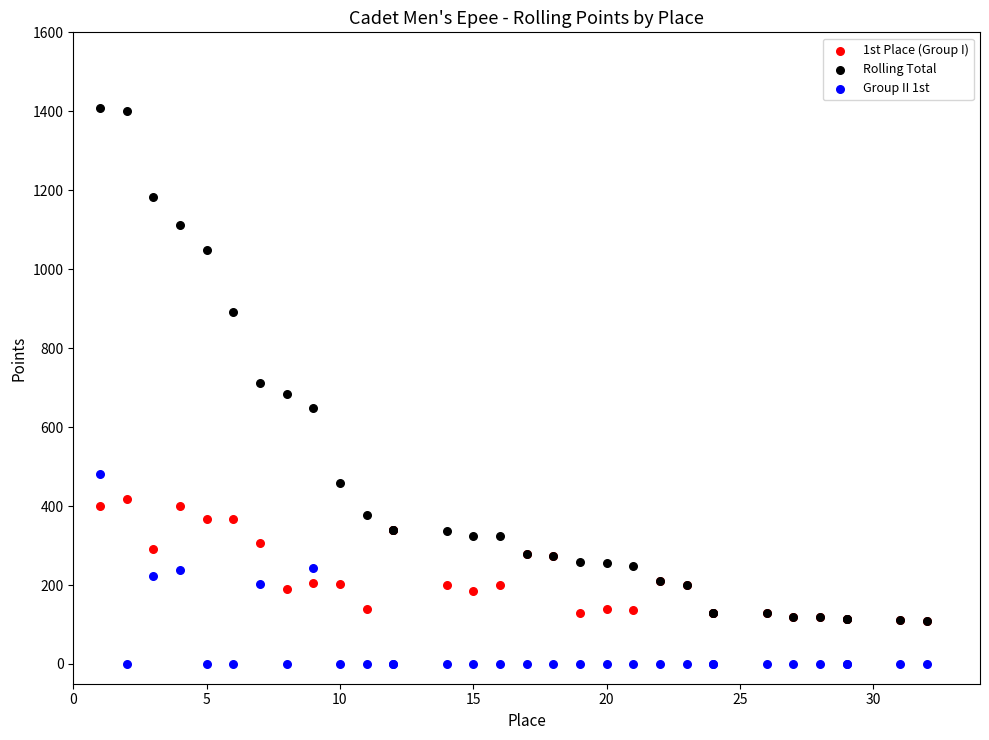

Which series contains the highest Y value?

Rolling Total